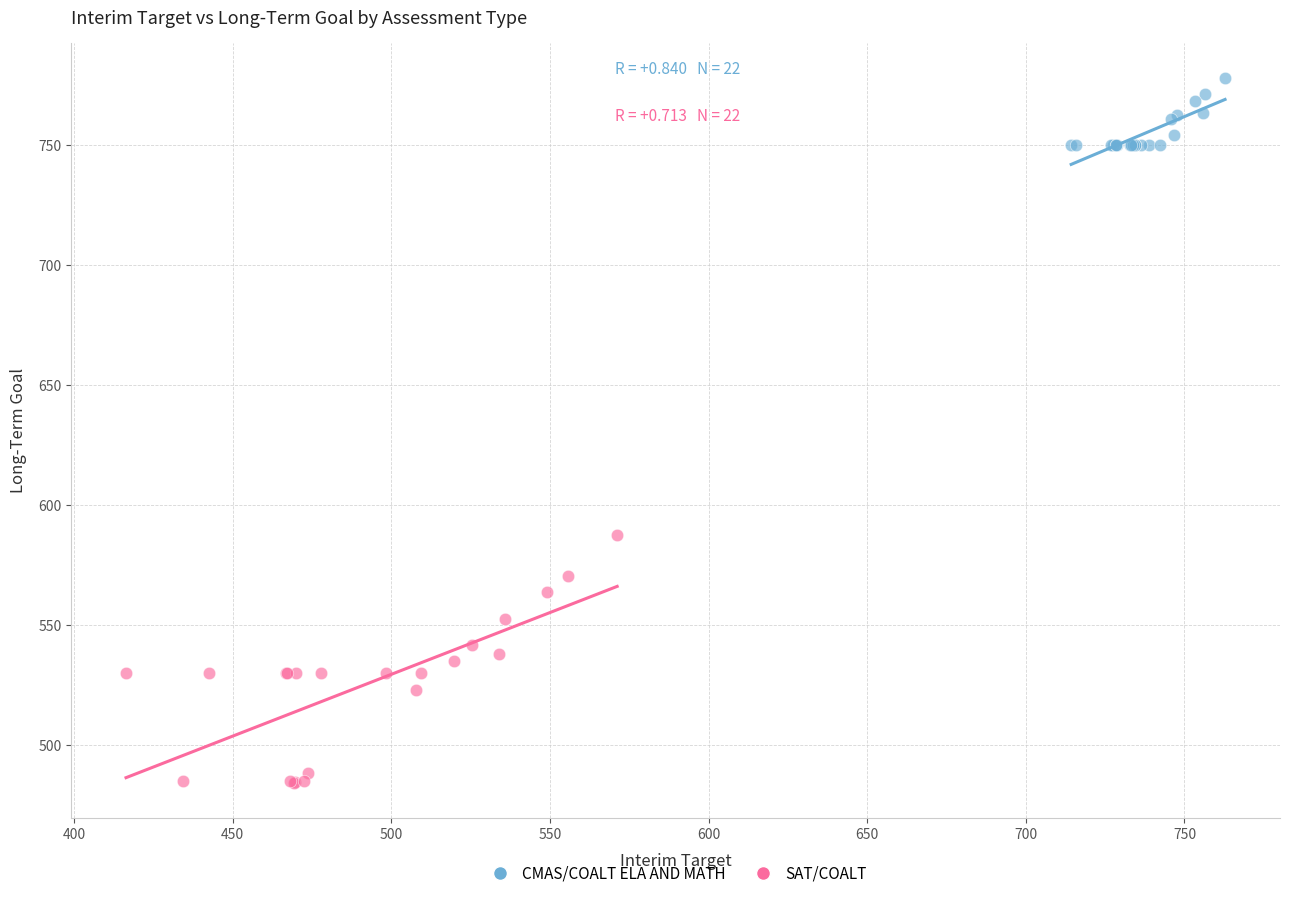

Which series reaches the maximum Y coordinate?

CMAS/COALT ELA AND MATH